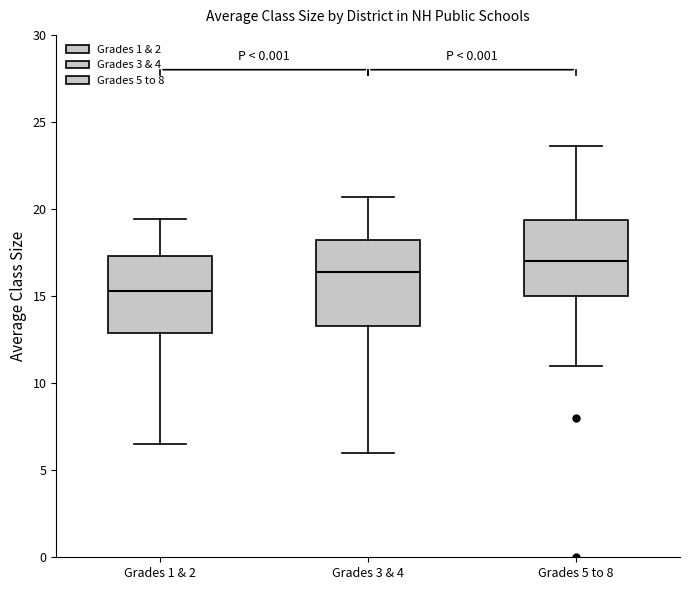

Which box has the highest median line?

Grades 5 to 8